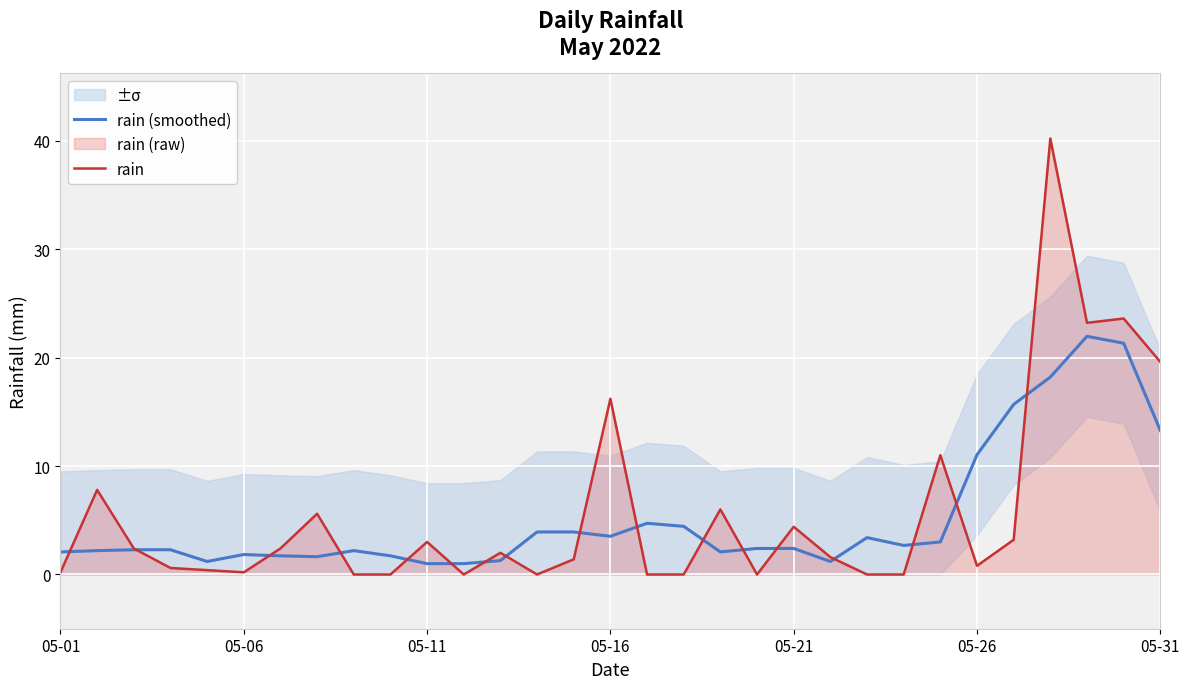

Which has a higher value, 19 or 12?

19